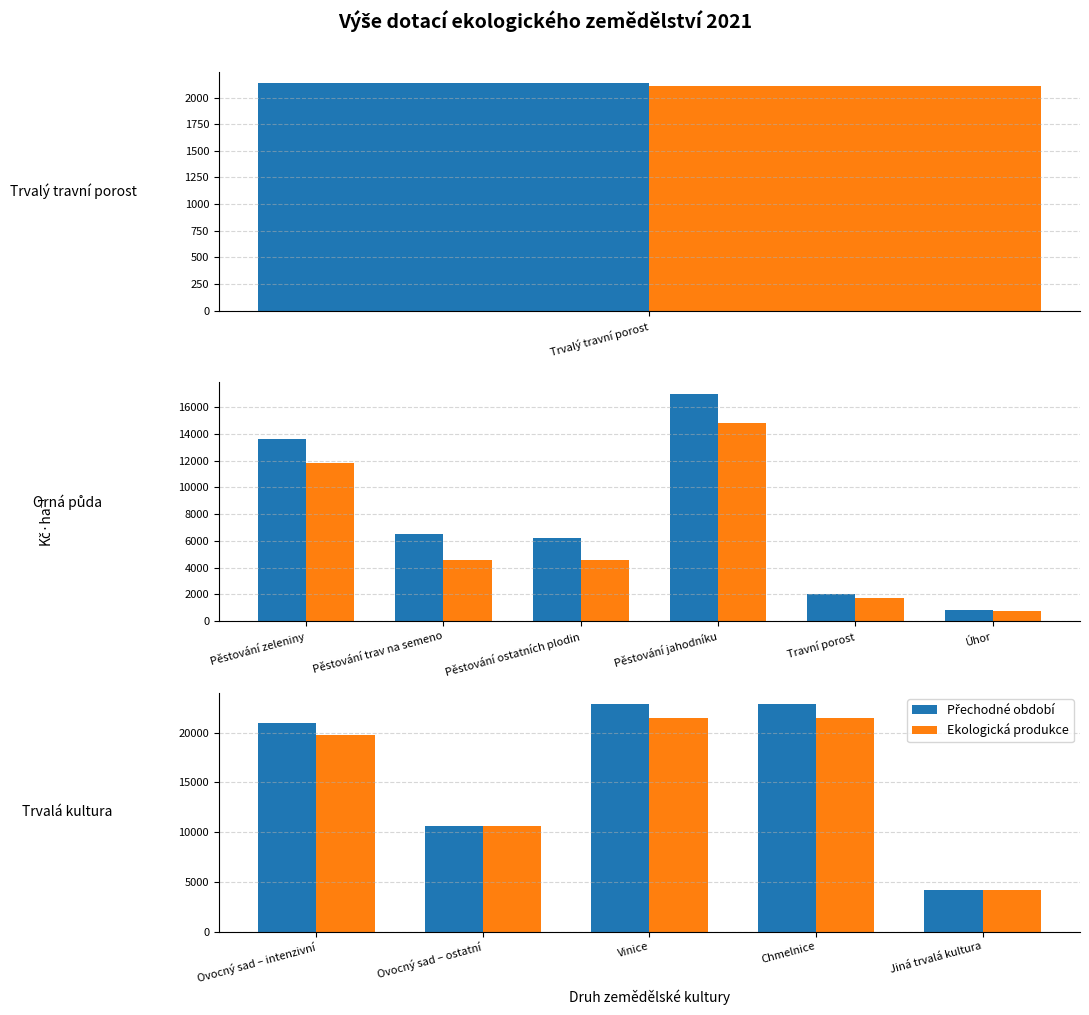

Which series has the largest total across all categories?

Přechodné období